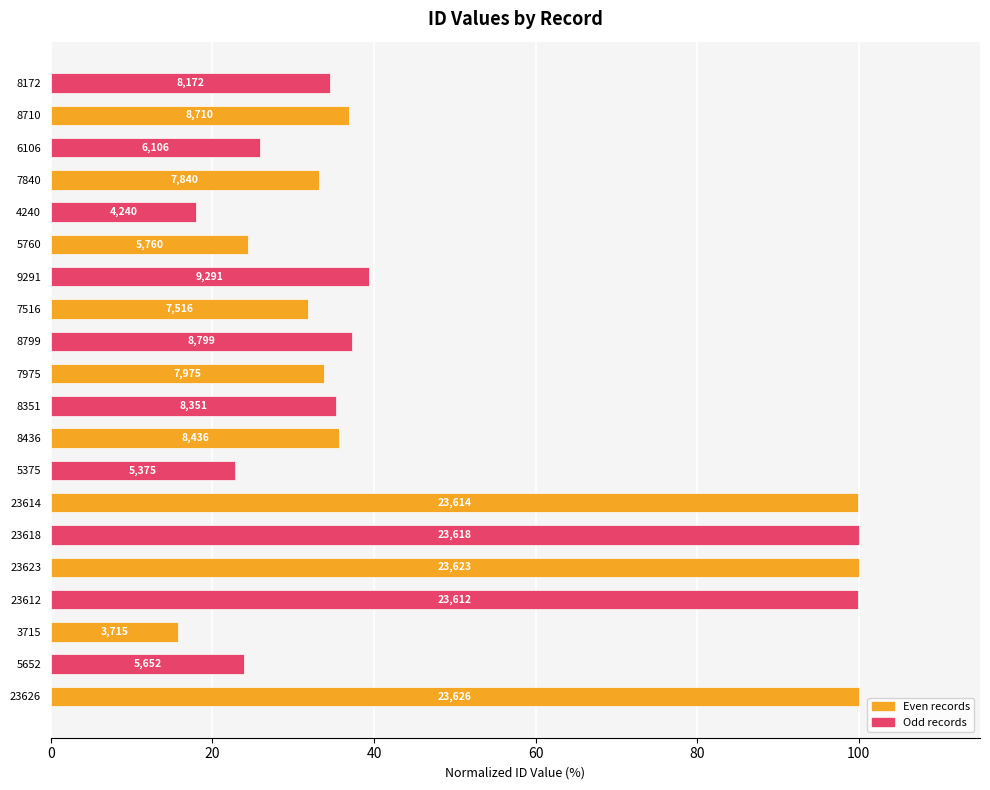

What is the sum of all values?

948.2